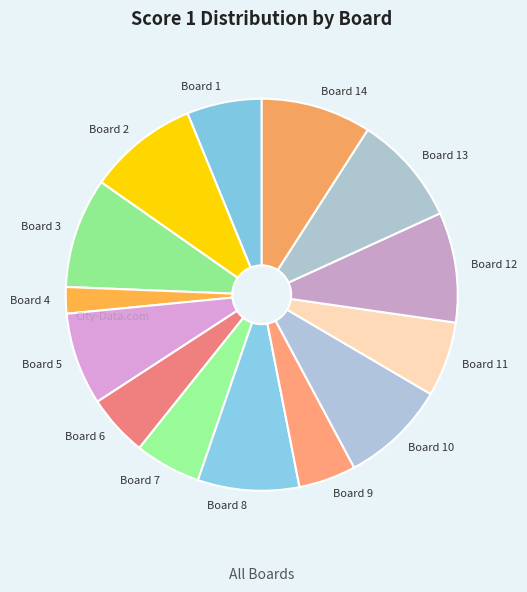

Between Board 5 and Board 2, which is larger?

Board 2